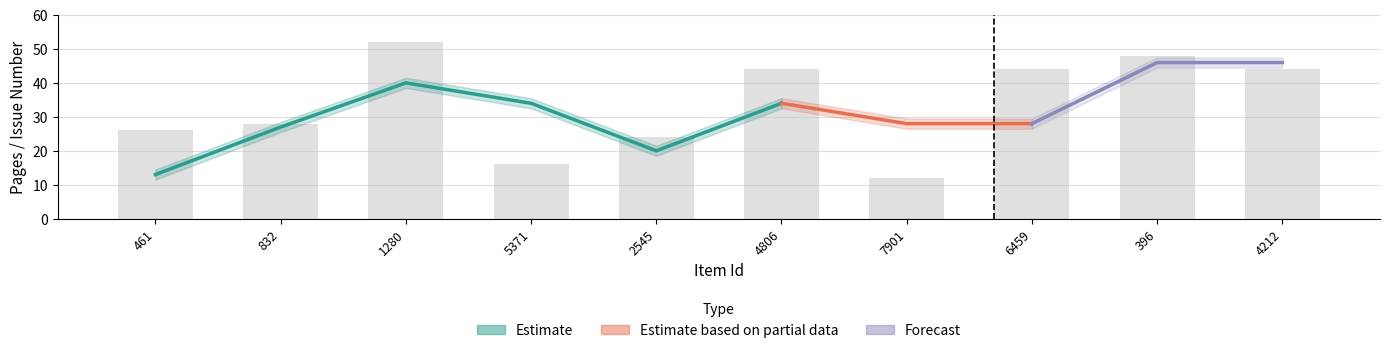

How many bars are there in total?

10